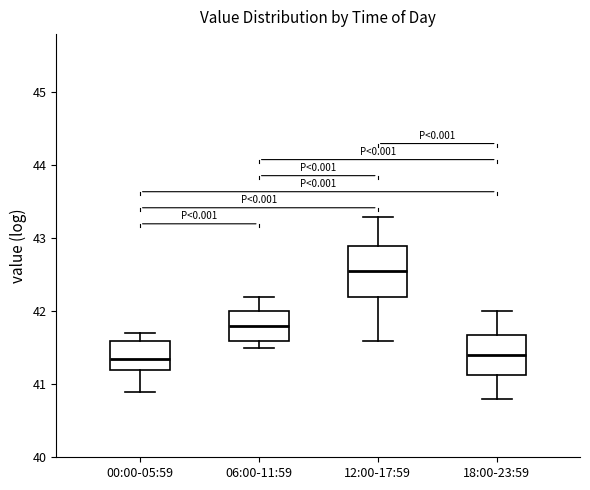

Where does the upper whisker of the box for 18:00-23:59 end on the y-axis? The values are not printed on the chart, so give them approximately, as read against the axis.

42.0